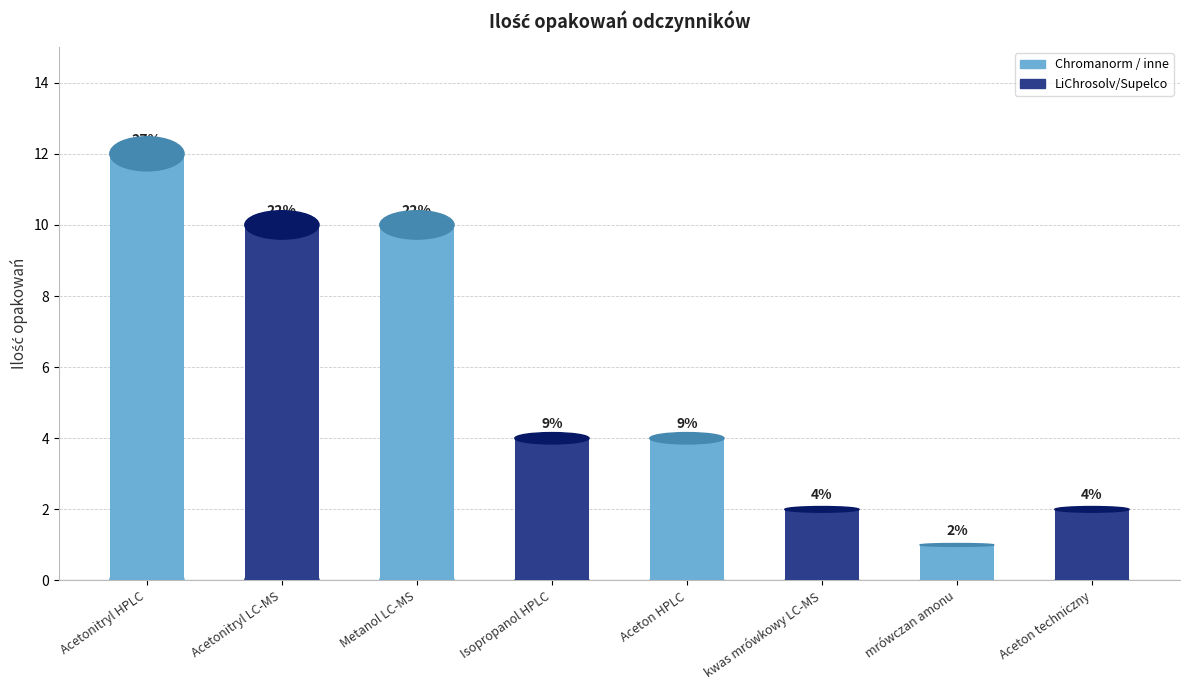

Does the chart contain any negative values?

No